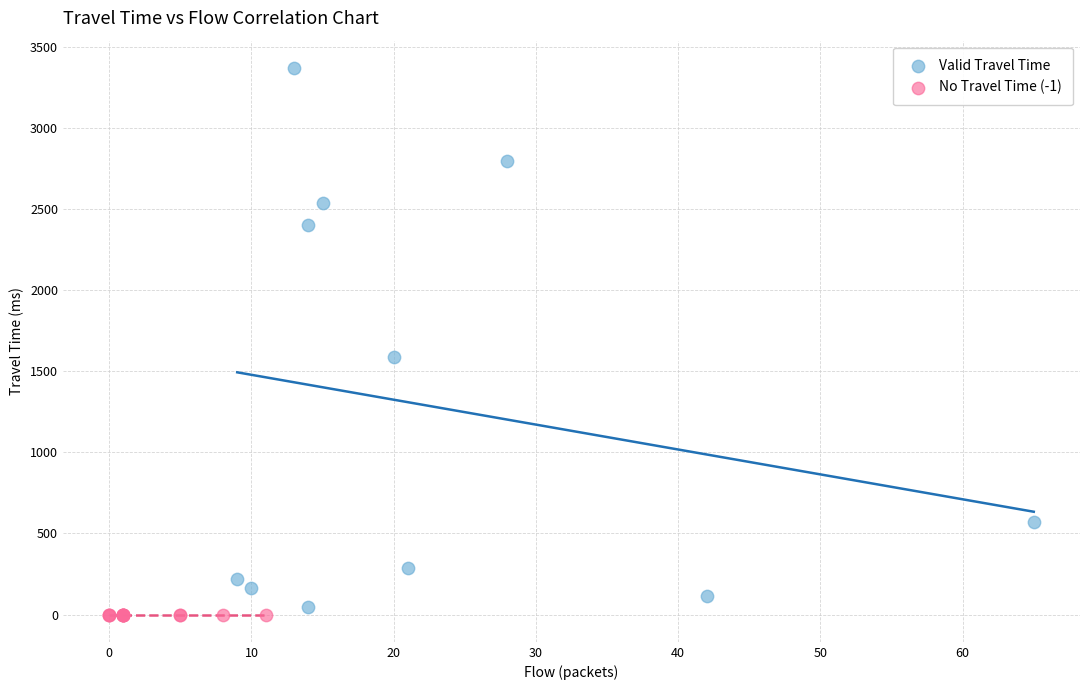

Which series reaches the maximum Y coordinate?

Valid Travel Time